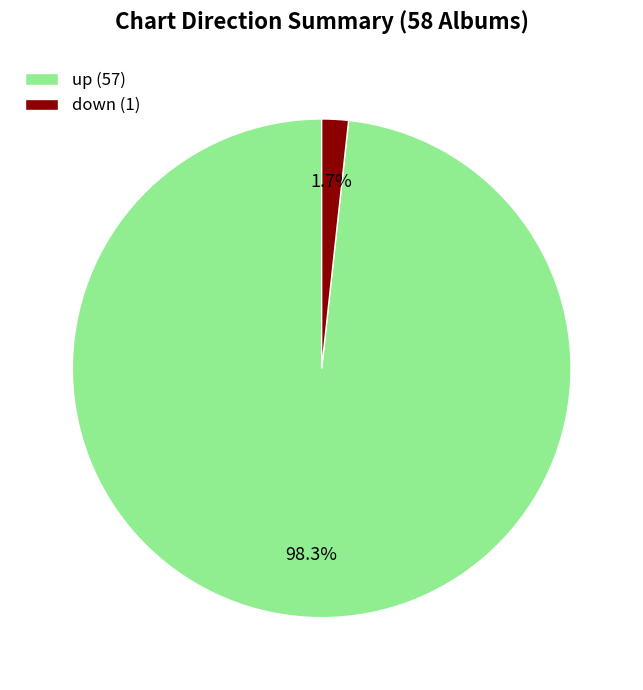

To the nearest percent, what is the difference between the largest and smallest slice percentages?

97%